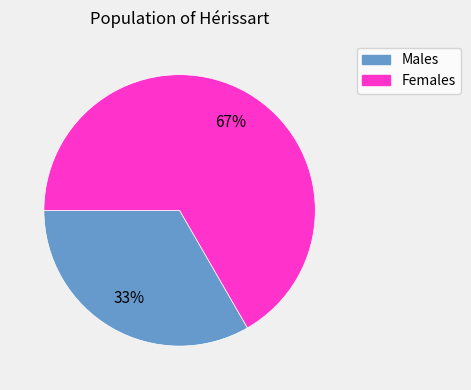

Count the number of slices in the pie.

2